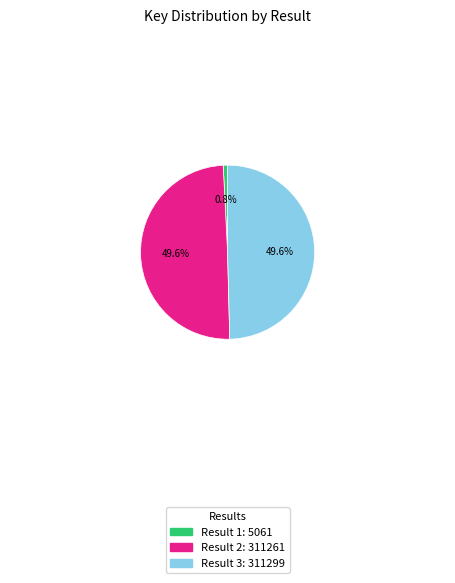

Does any single category account for the majority?

No